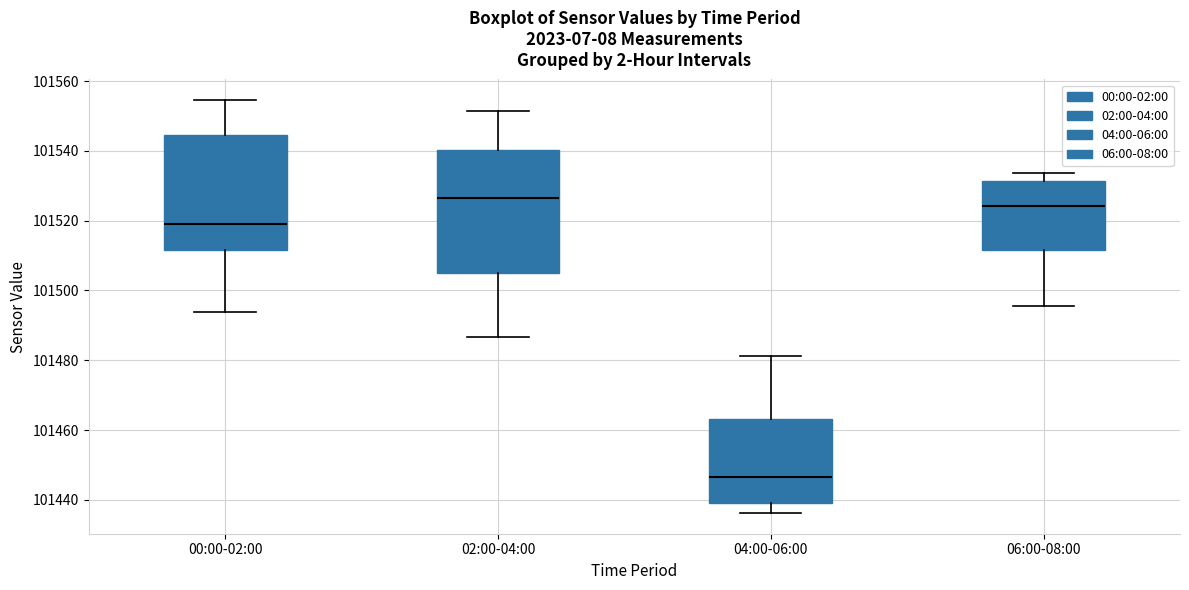

Where is the upper edge of the box for 04:00-06:00 on the y-axis? The values are not printed on the chart, so give them approximately, as read against the axis.

101464